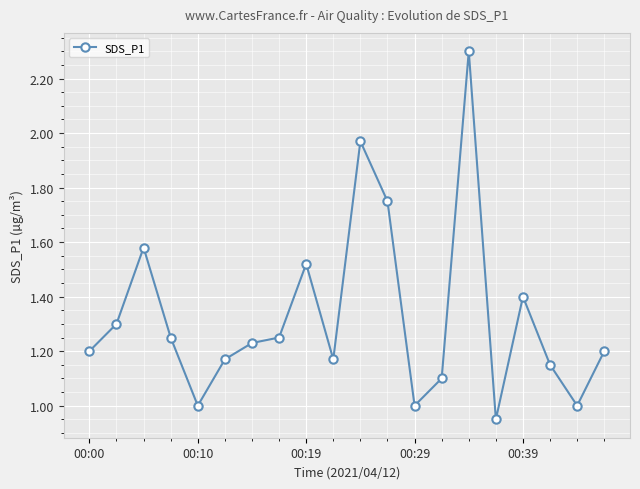

What is the greatest value displayed?

2.3